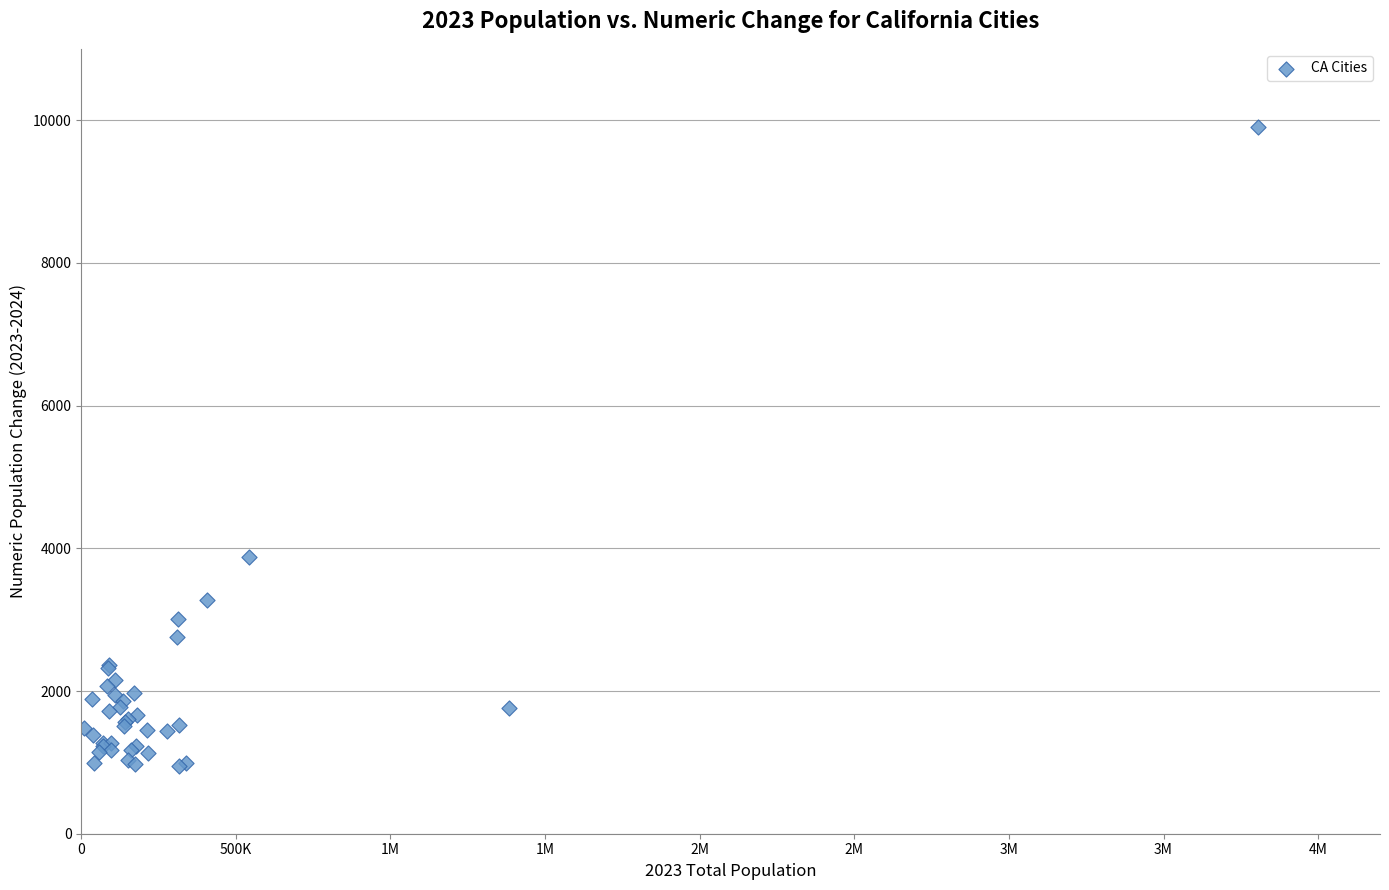

What Y value in the scatter plot is closest to 5420?

3884